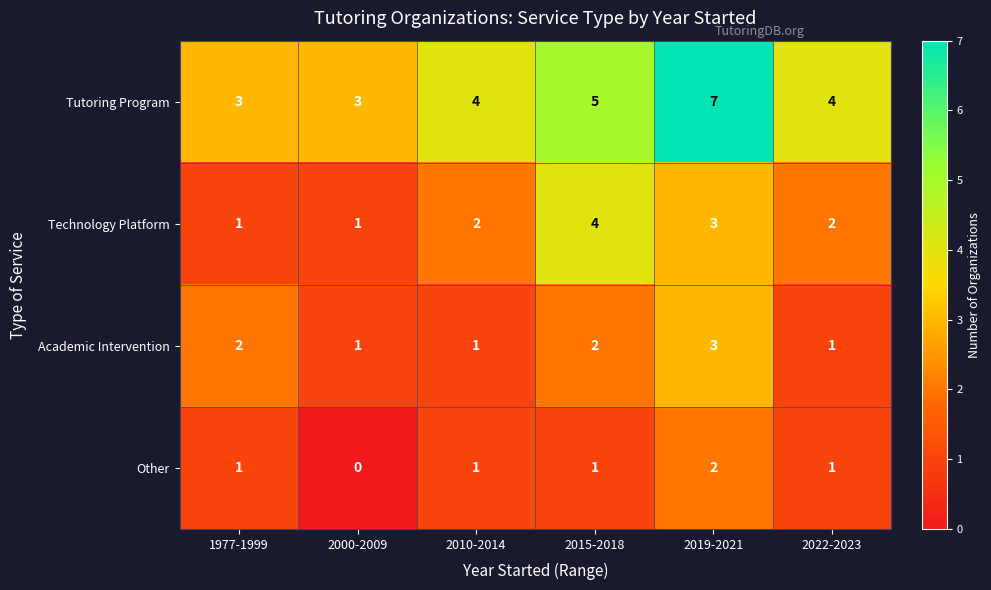

Is it true that Academic Intervention equals 2 at 2010-2014?

False